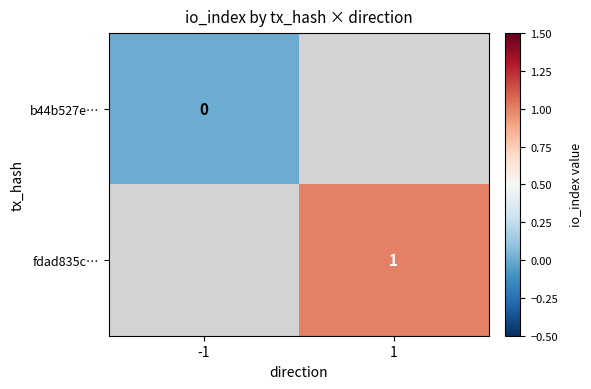

The value of fdad835c… at 1 is 1. True or false?

True